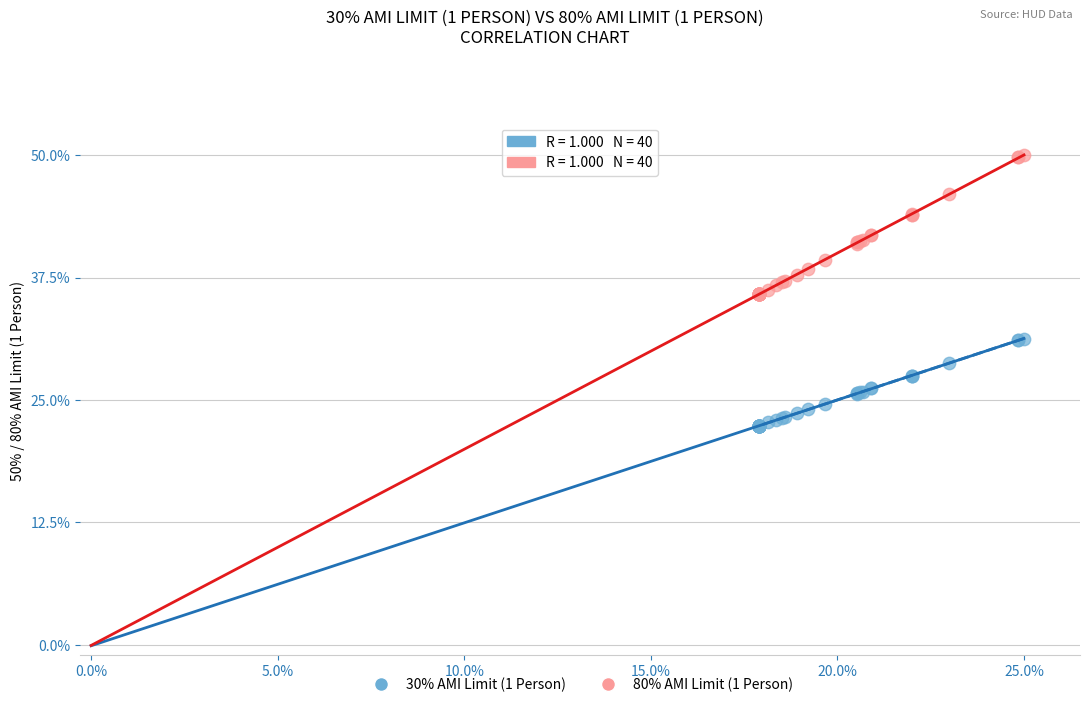

What are all the series names shown in the legend?

30% AMI Limit (1 Person), 80% AMI Limit (1 Person)